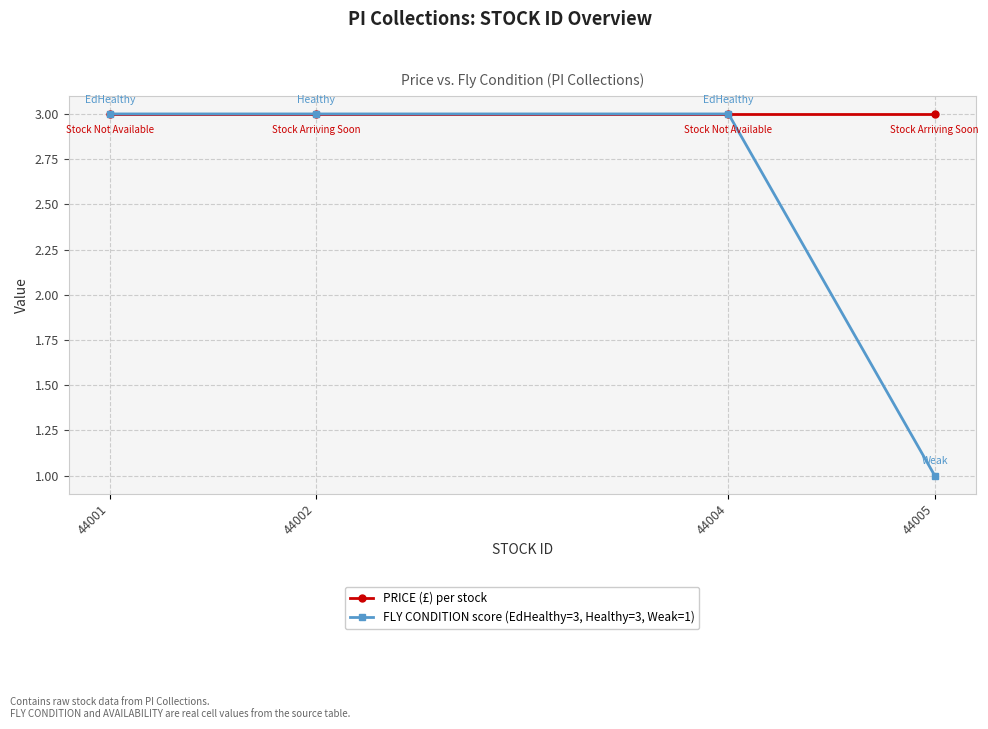

List the series in order of their overall mean, highest first.

PRICE (£) per stock, FLY CONDITION score (EdHealthy=3, Healthy=3, Weak=1)